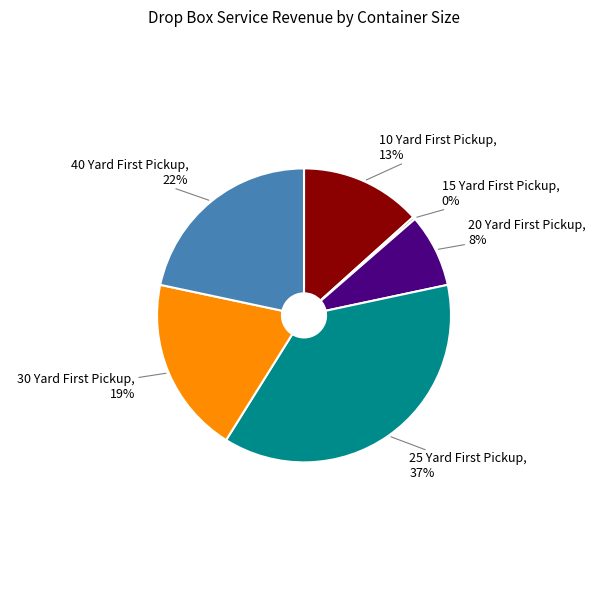

Is there a majority slice in this chart?

No